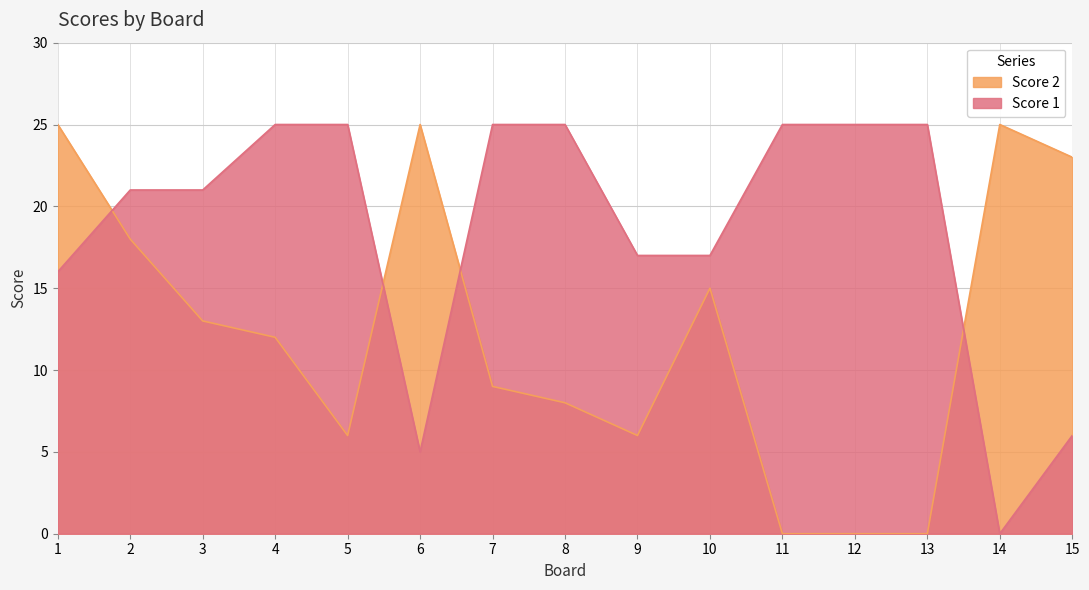

The Score 2 series shows 18 at 2. True or false?

True